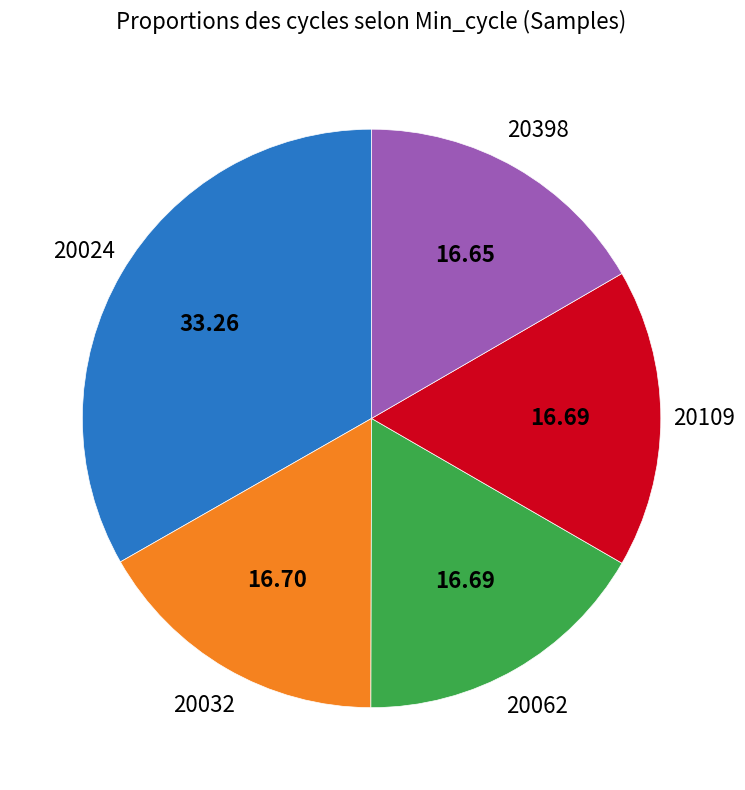

Does any single category account for the majority?

No